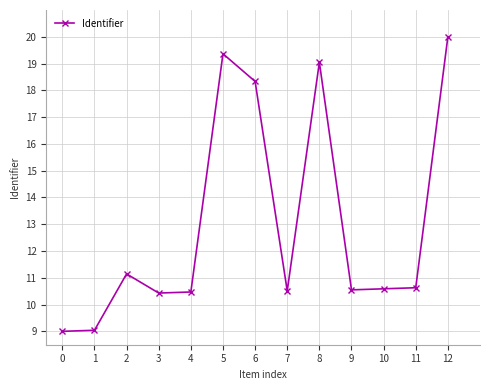

What is the sum of all values?

169.1